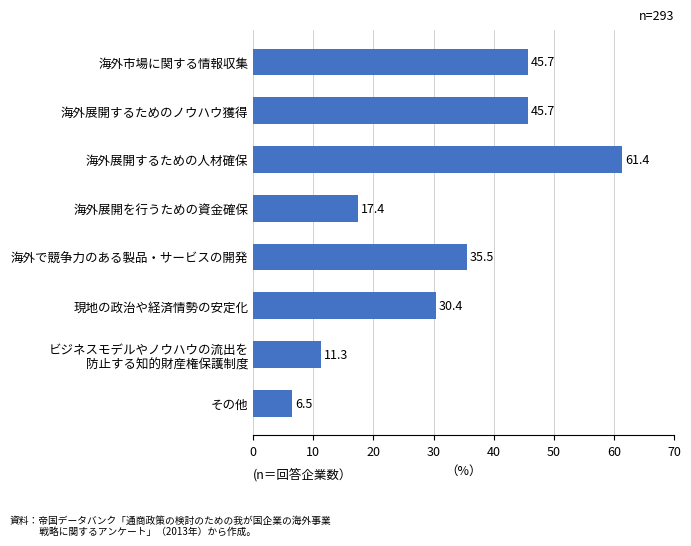

What is the label of the 5th bar from the top?

海外で競争力のある製品・サービスの開発